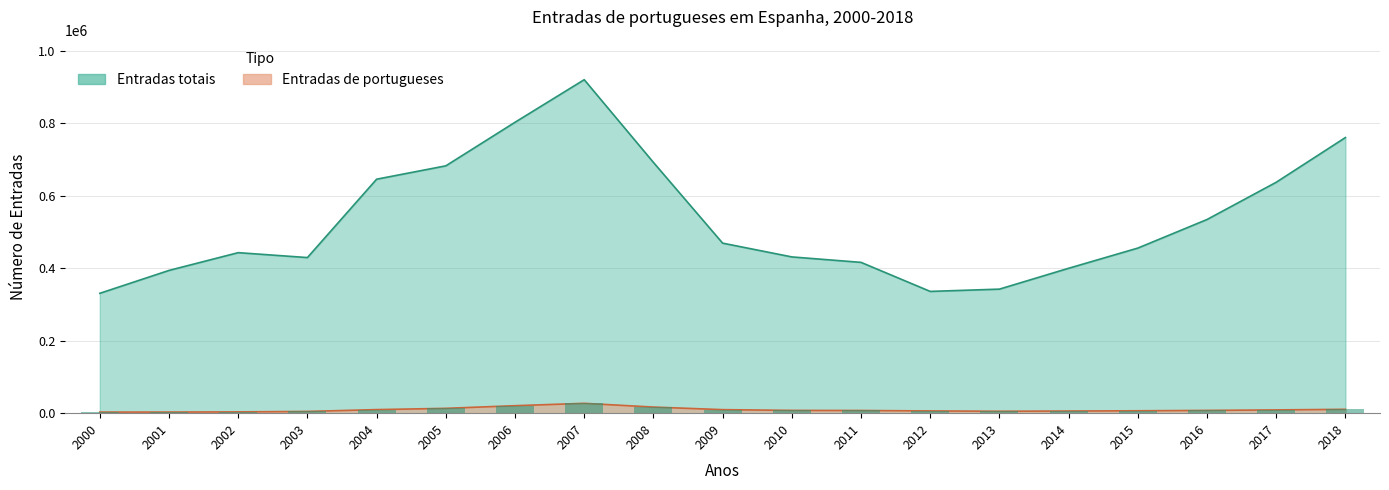

The Entradas totais series shows 692228 at 2008. True or false?

True